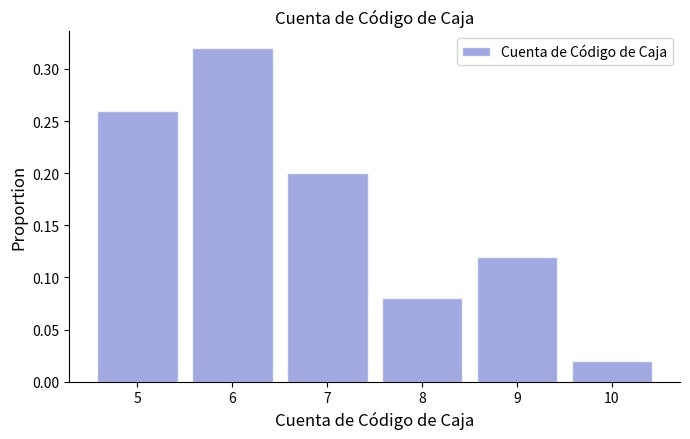

Reading left to right, list every bar in this chart as the range it spans on the x-axis followed by its height. The values are not printed on the chart, so give them approximately, as read against the axis.

4.5 to 5.5: 0.26
5.5 to 6.5: 0.32
6.5 to 7.5: 0.20
7.5 to 8.5: 0.08
8.5 to 9.5: 0.12
9.5 to 10.5: 0.02